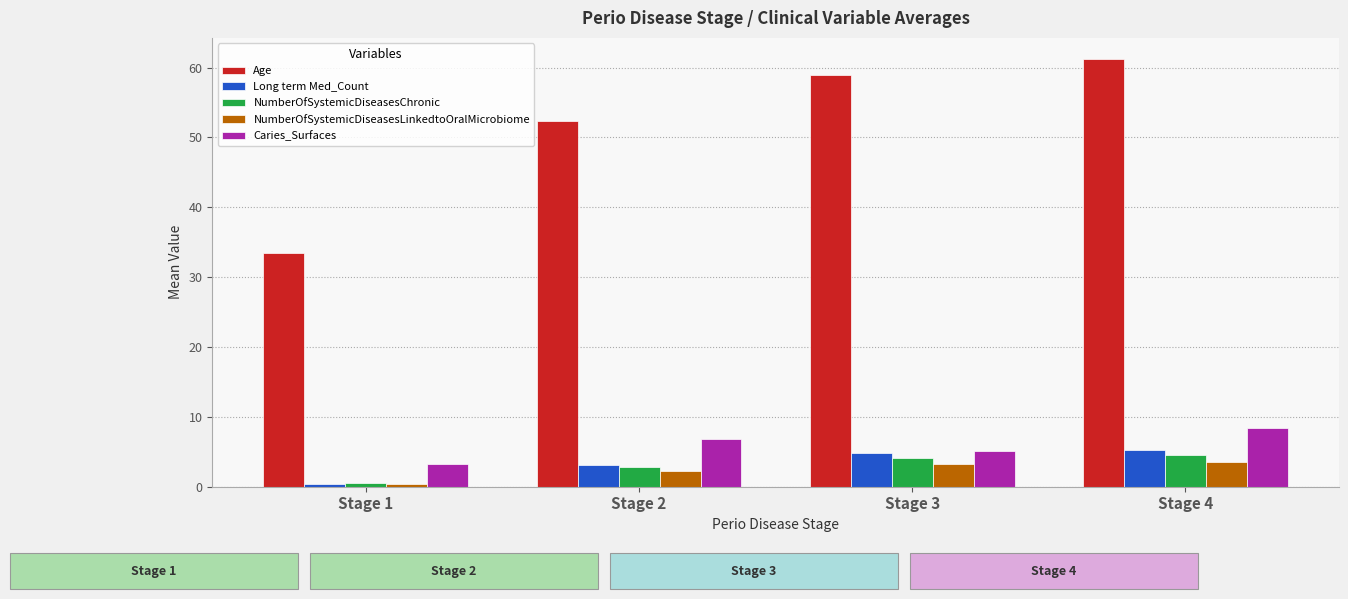

At which category does the chart reach its minimum across all series?

Stage 1